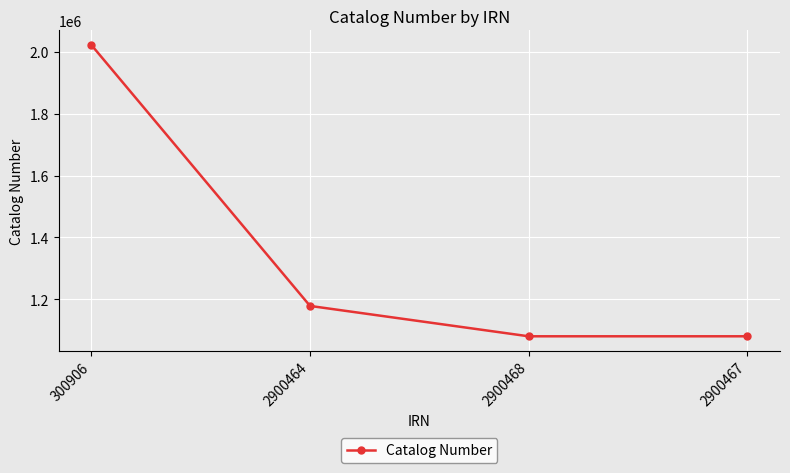

Where is the first local minimum?

2900468